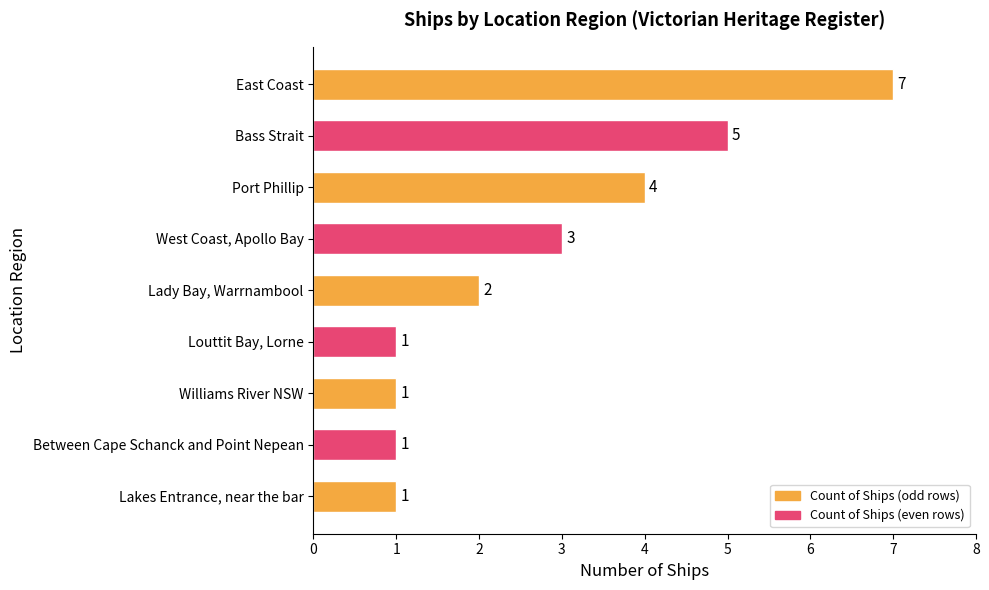

What is the average value?

3